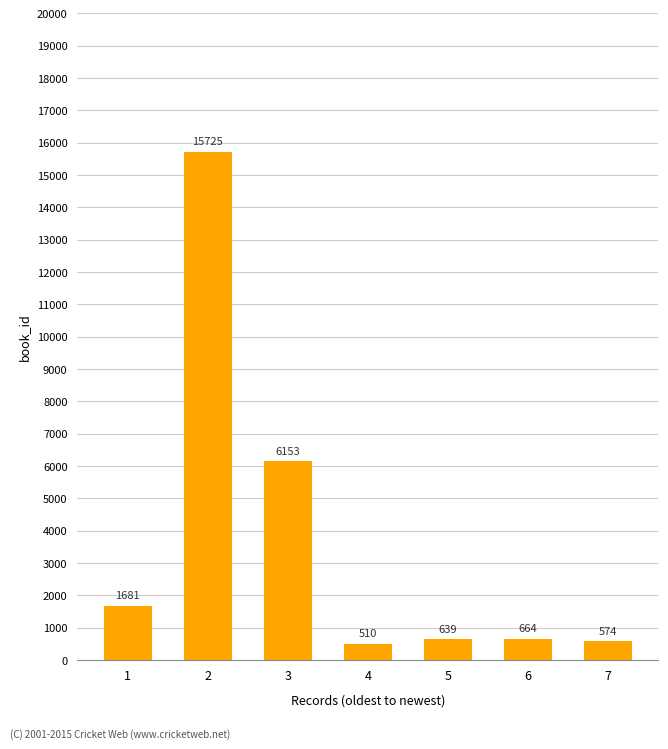

Between 5 and 7, which is larger?

5